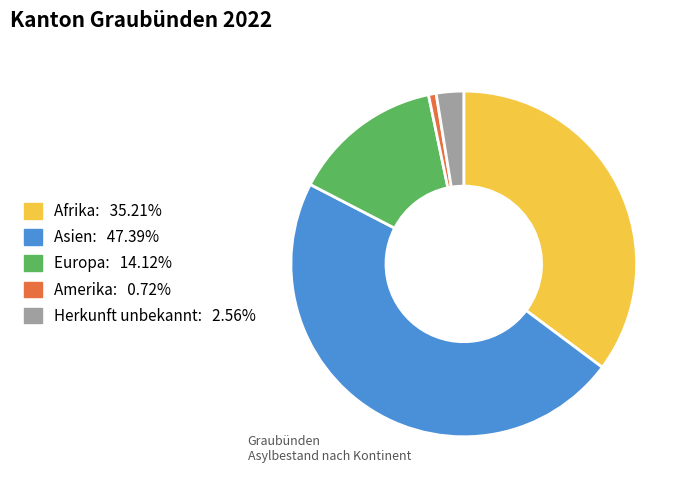

Is Afrika the majority of the pie?

No